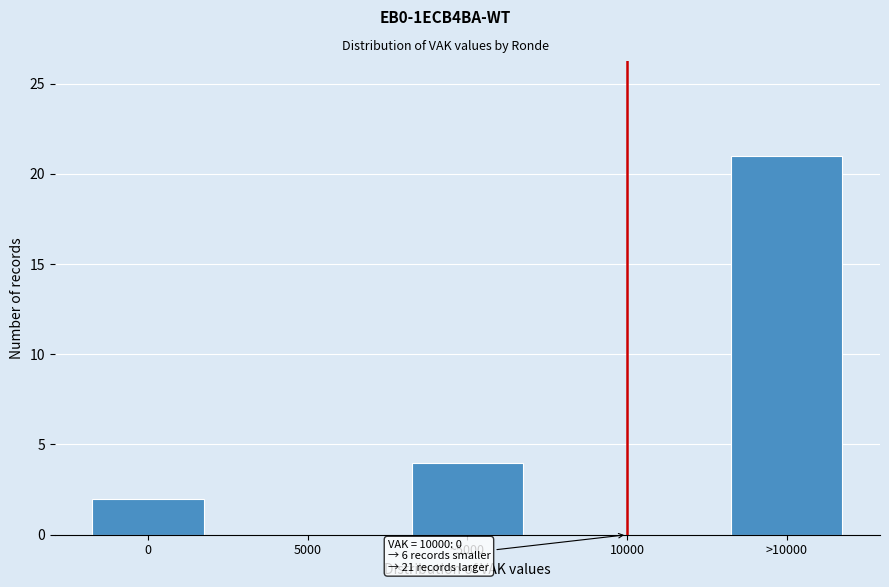

Reading right to left, what are all the values shown in this chart?

>10000=21	10000=0	~5000=4	5000=0	0=2